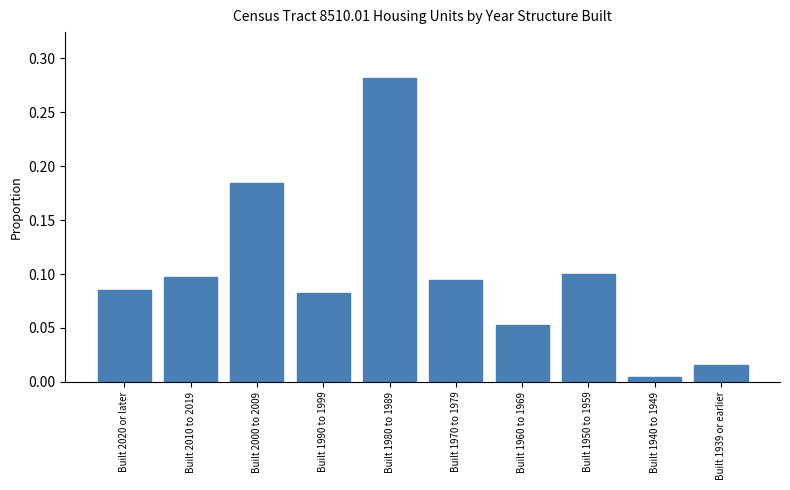

What is the sum of all values?

1.0